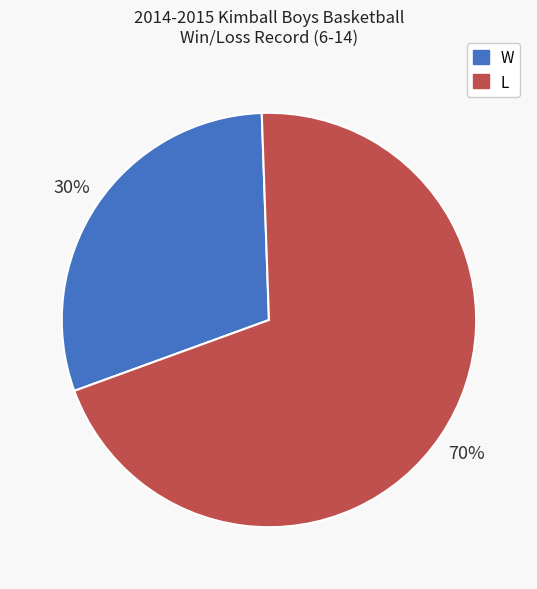

To the nearest percent, what is the difference between the largest and smallest slice percentages?

40%